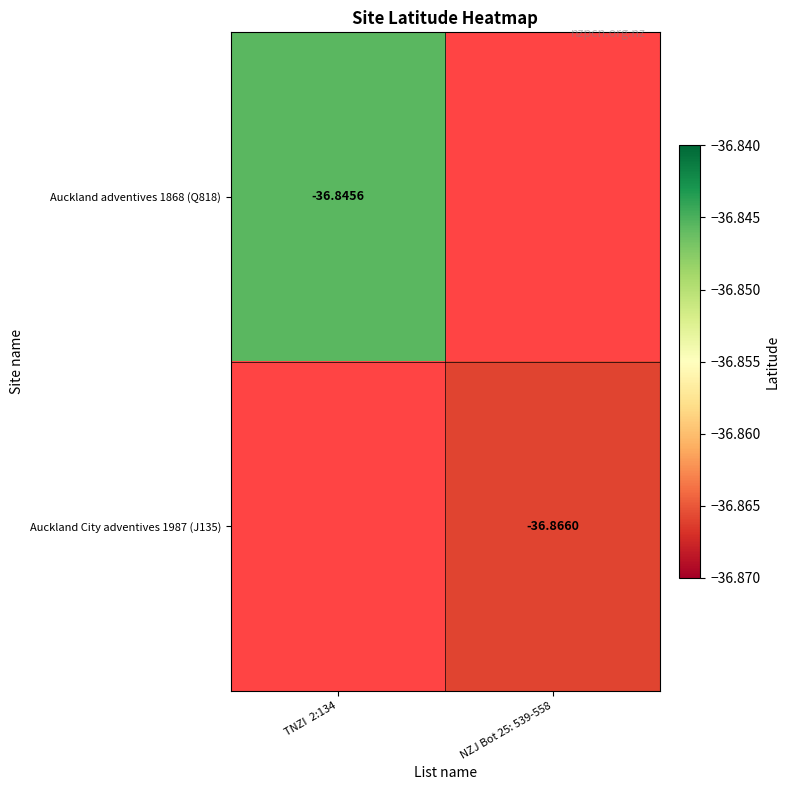

True or false: Auckland adventives 1868 (Q818) has a value of -36.8 at TNZI 2:134.

True